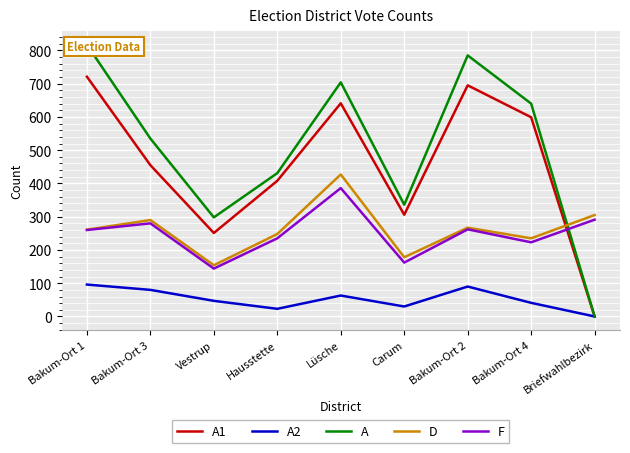

Which series has the widest spread of values?

A